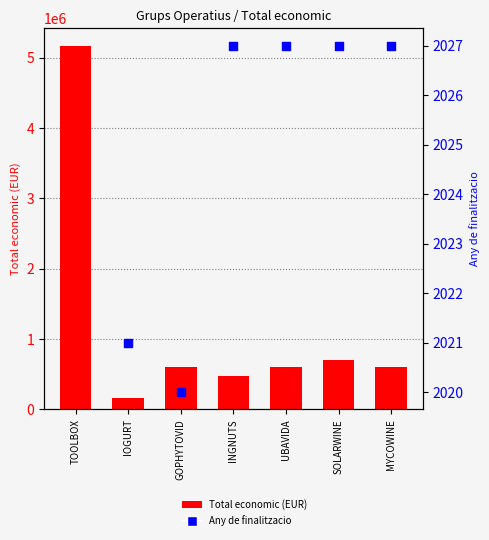

Approximately how many times larger is the value at MYCOWINE compared to GOPHYTOVID?

1.0